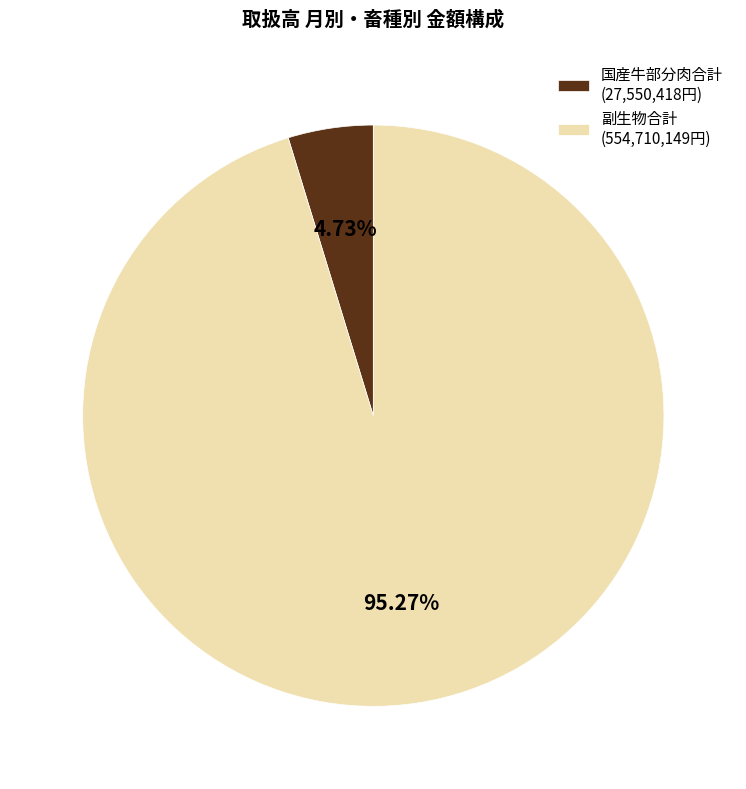

Is there any slice that represents more than half of the pie?

Yes